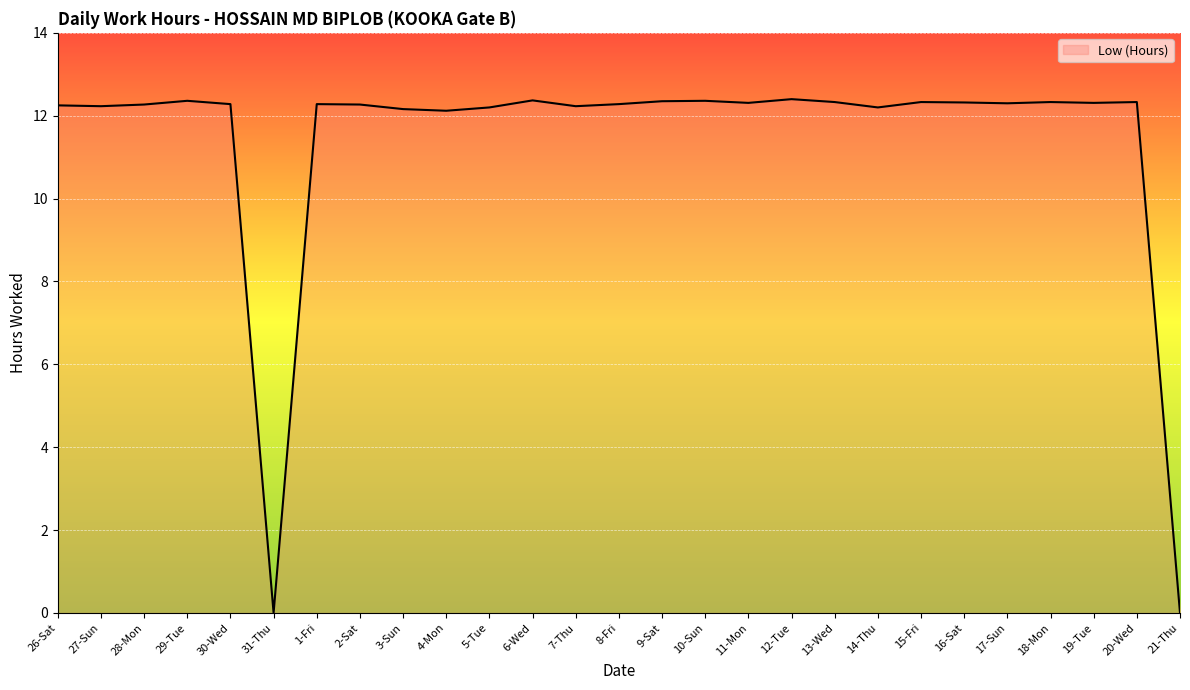

How many lines are shown in the chart?

1